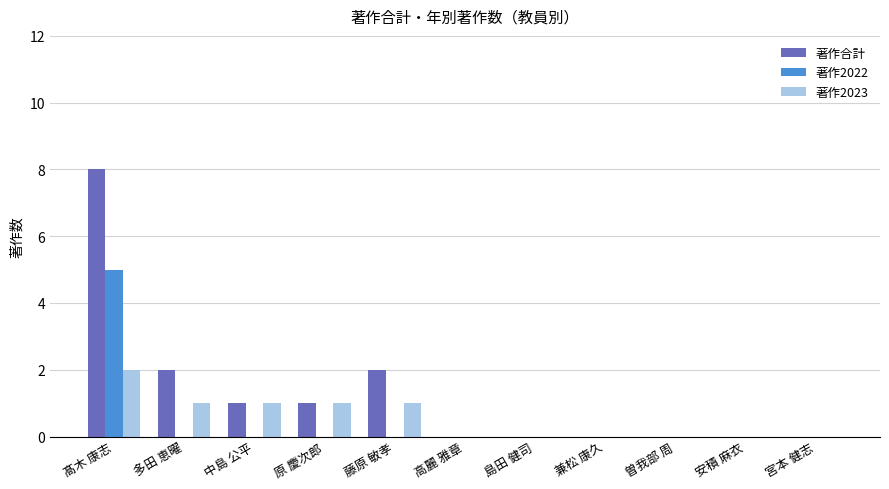

Is it true that 著作合計 equals 0 at 高麗 雅章?

True